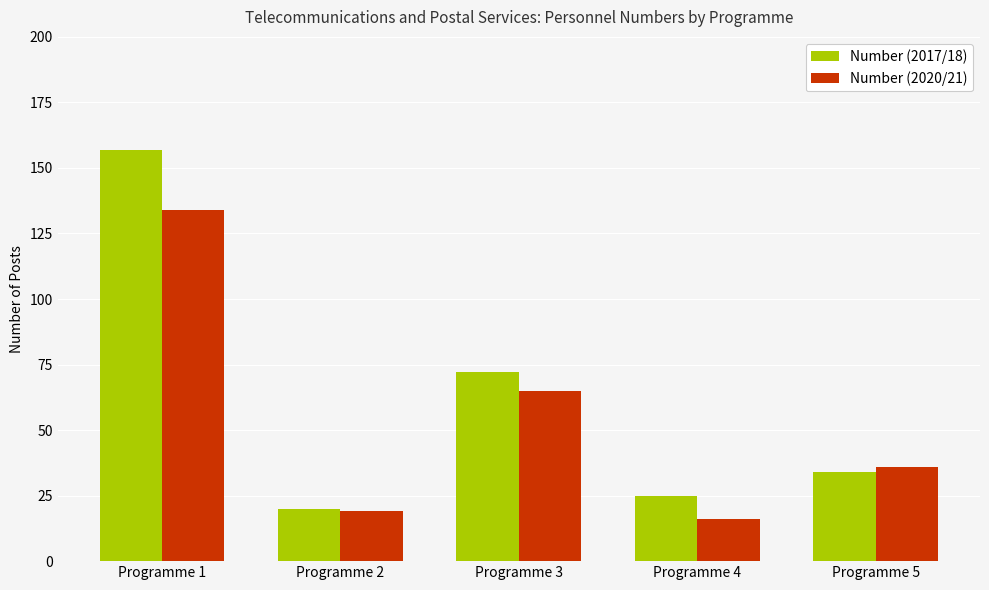

Reading left to right, transcribe all the data shown in this chart.

Number (2017/18): 157	20	72	25	34
Number (2020/21): 134	19	65	16	36